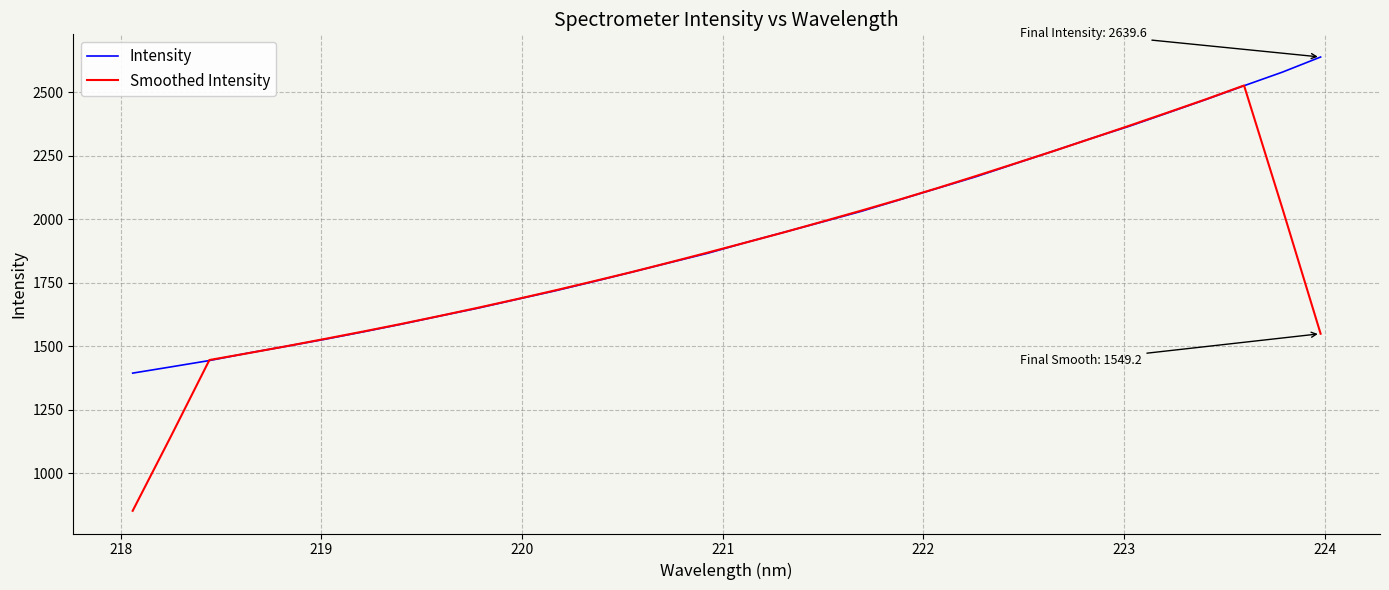

Which series has the widest spread of values?

Smoothed Intensity